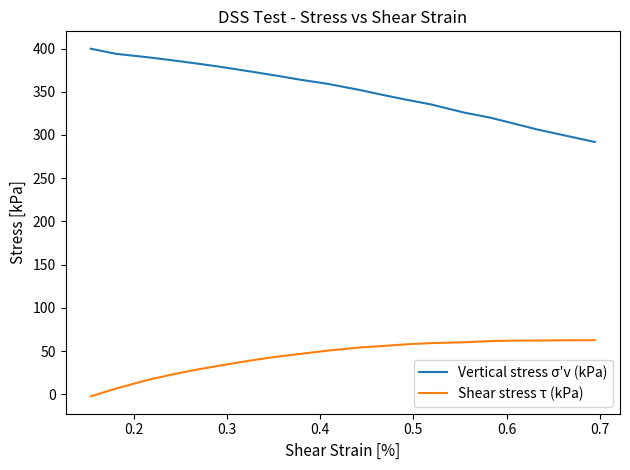

Which series has the widest spread of values?

Vertical stress σ'v (kPa)